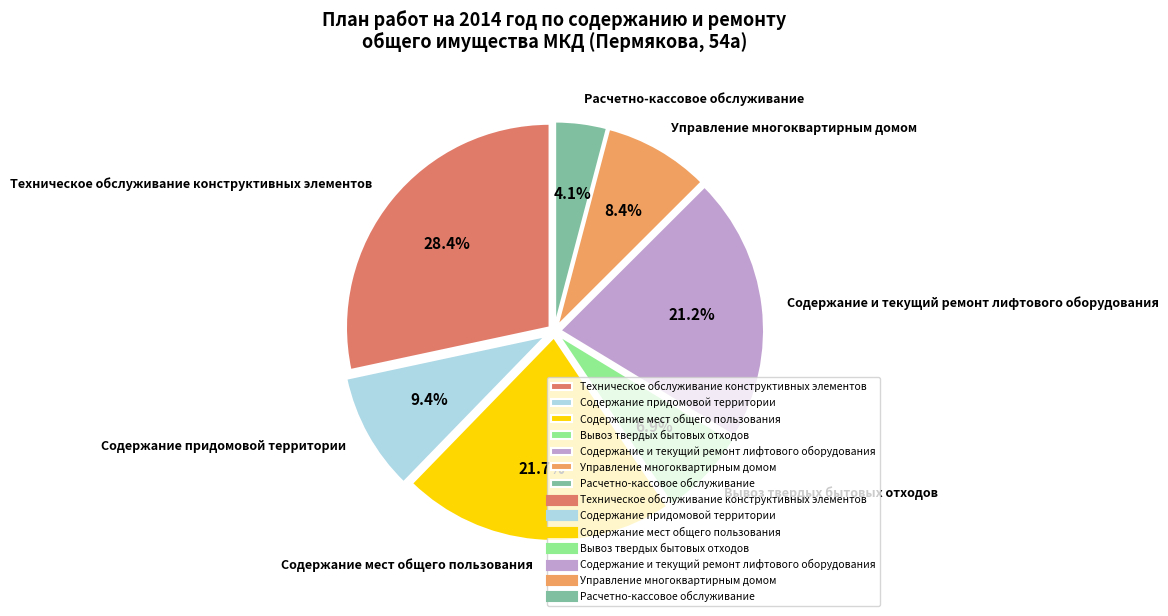

Rank the categories by value from highest to lowest.

Техническое обслуживание конструктивных элементов, Содержание мест общего пользования, Содержание и текущий ремонт лифтового оборудования, Содержание придомовой территории, Управление многоквартирным домом, Вывоз твердых бытовых отходов, Расчетно-кассовое обслуживание